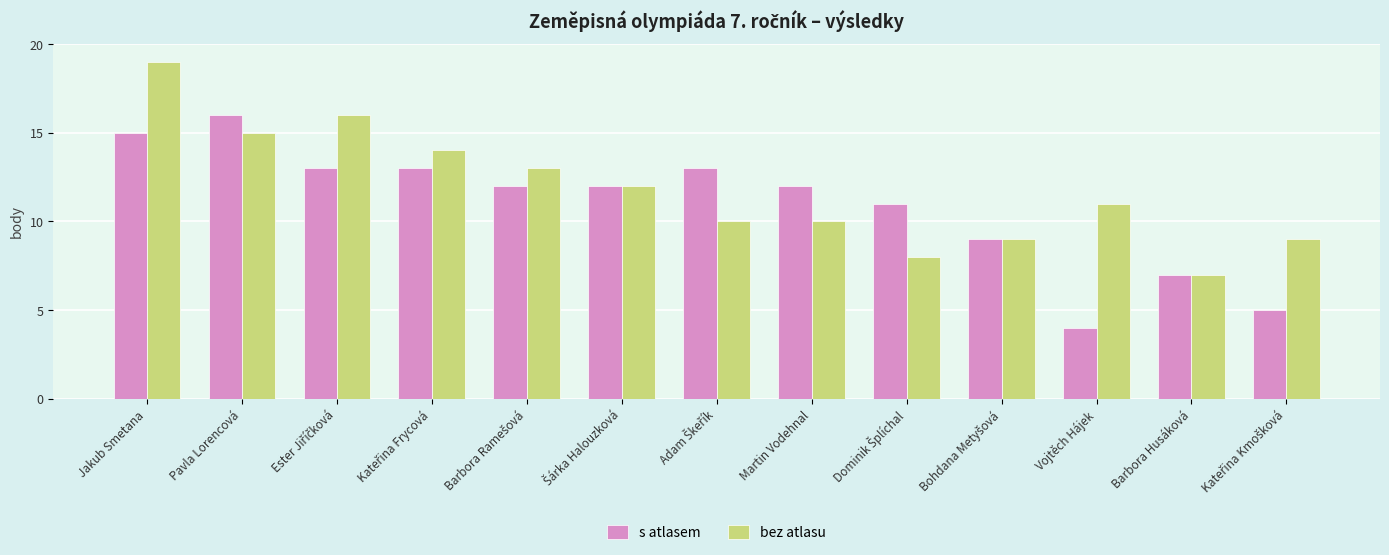

Does the chart contain stacked bars?

No